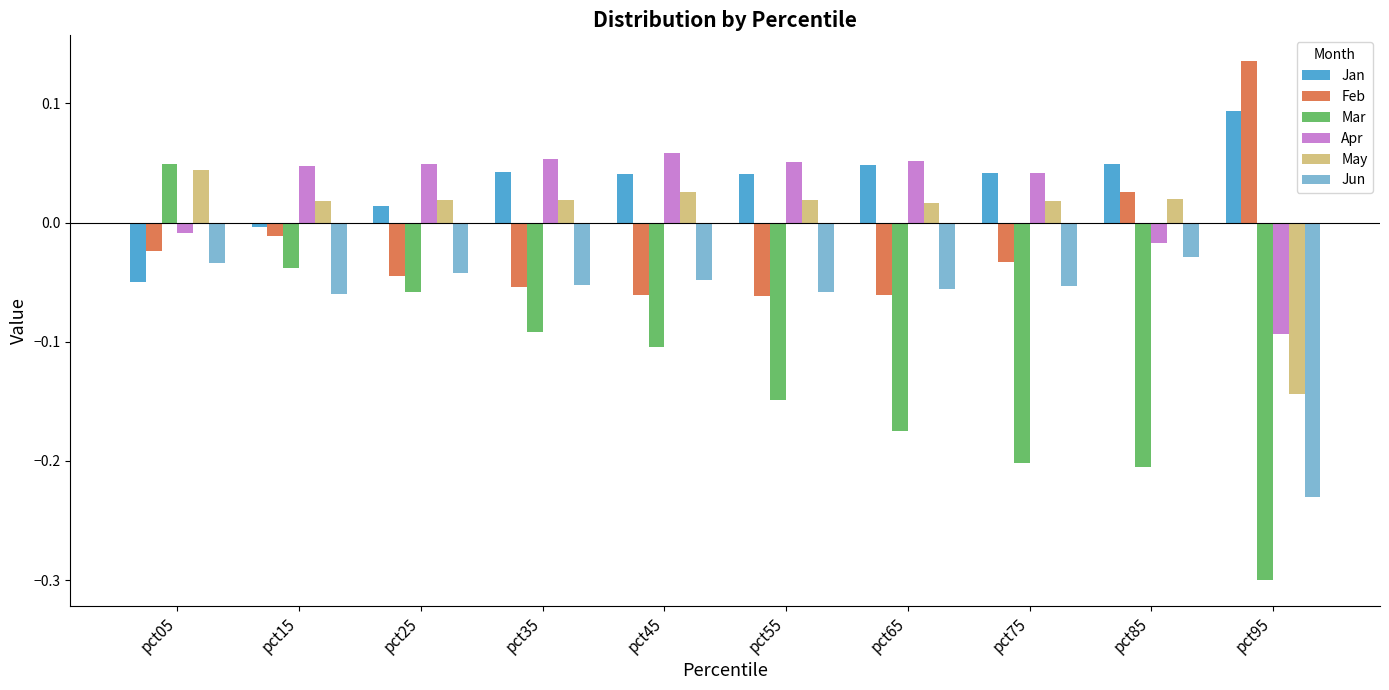

Is the value of Mar at pct05 greater than the value of Jun at pct55?

Yes